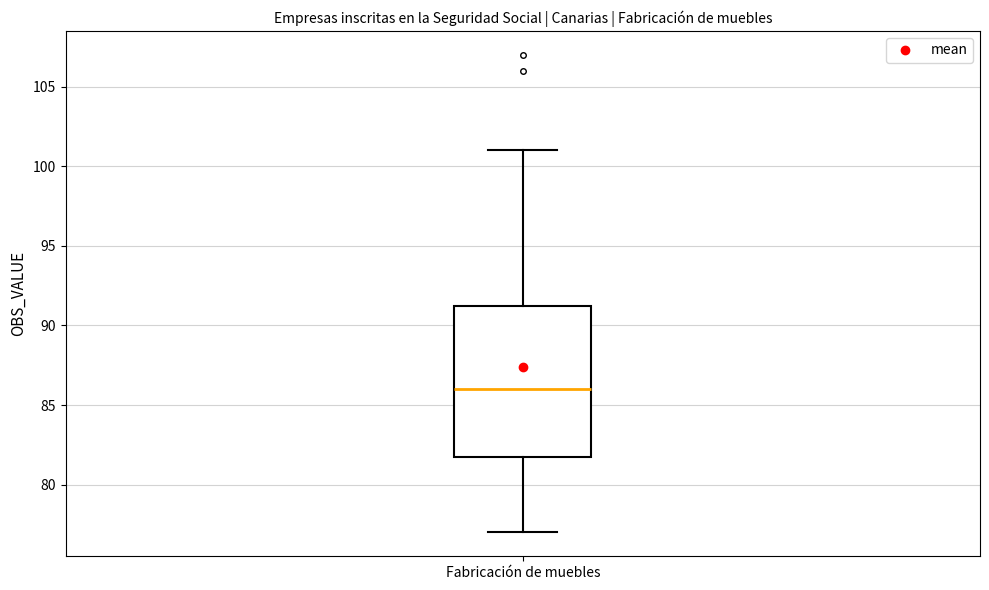

Read this box plot against the y-axis: the position of the median line, the range covered by the box, and the ends of both whiskers. The values are not printed on the chart, so give them approximately, as read against the axis.

median 86.0, box 82.0 to 91.5, whiskers 77.0 to 101.0